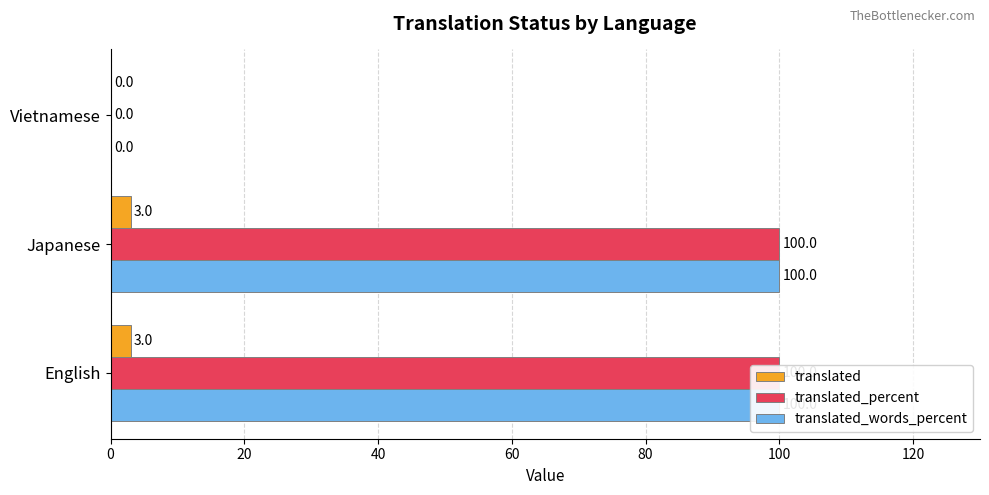

How many bars are there in each group?

3